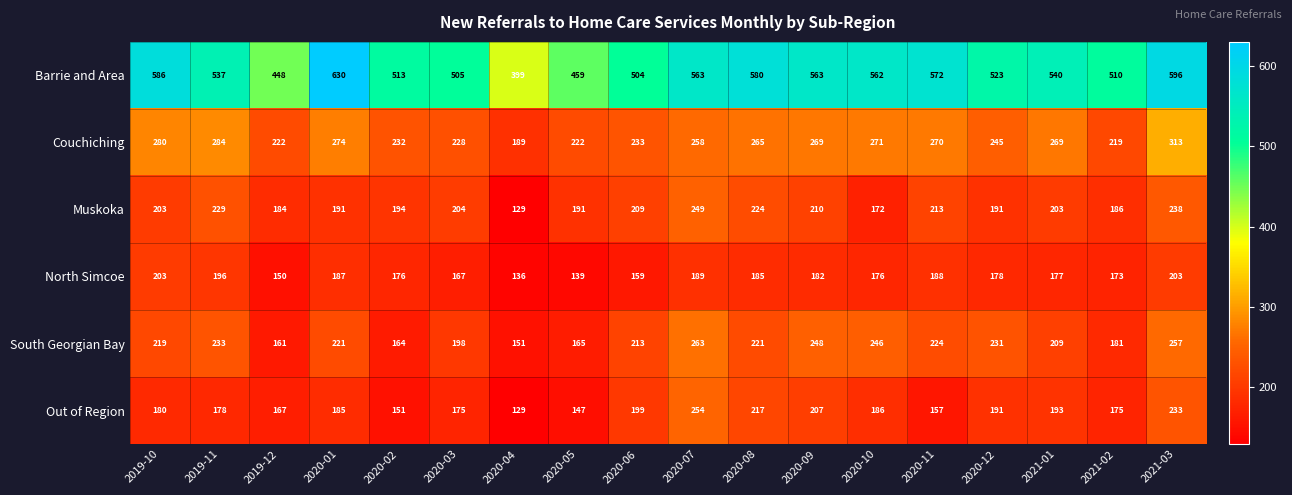

What is the difference between the highest and lowest values at 2019-11?

359